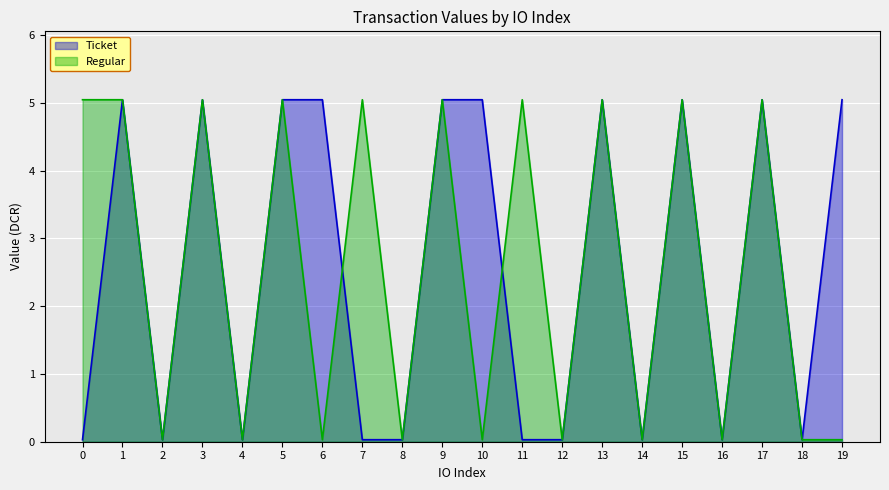

Between which two adjacent categories do Regular and Ticket first intersect?

6 and 7